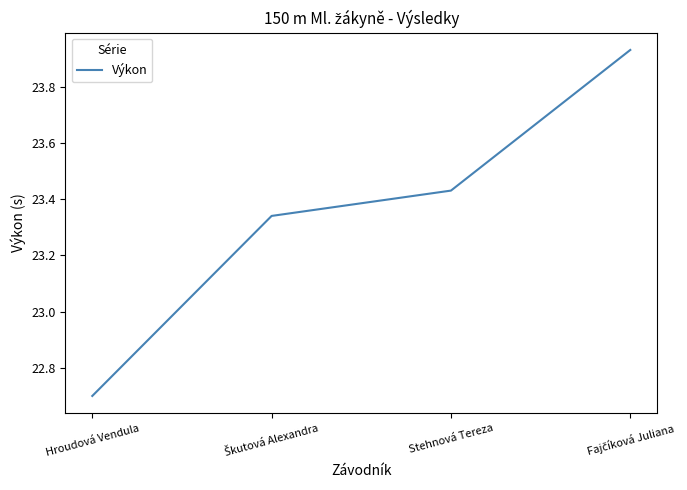

Approximately how many times larger is the value at Hroudová Vendula compared to Stehnová Tereza?

1.0